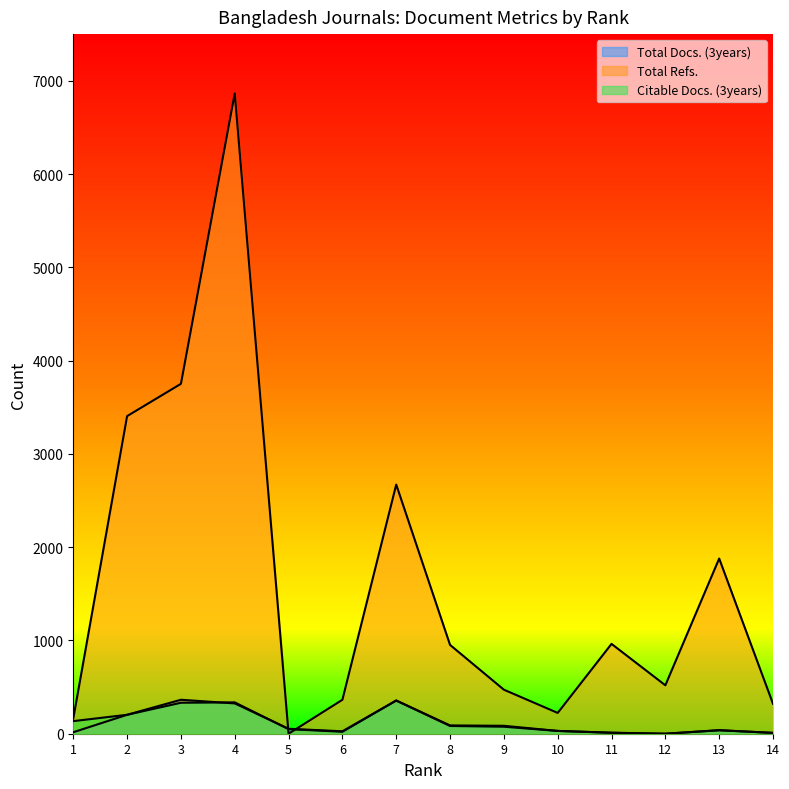

How many lines are shown in the chart?

3